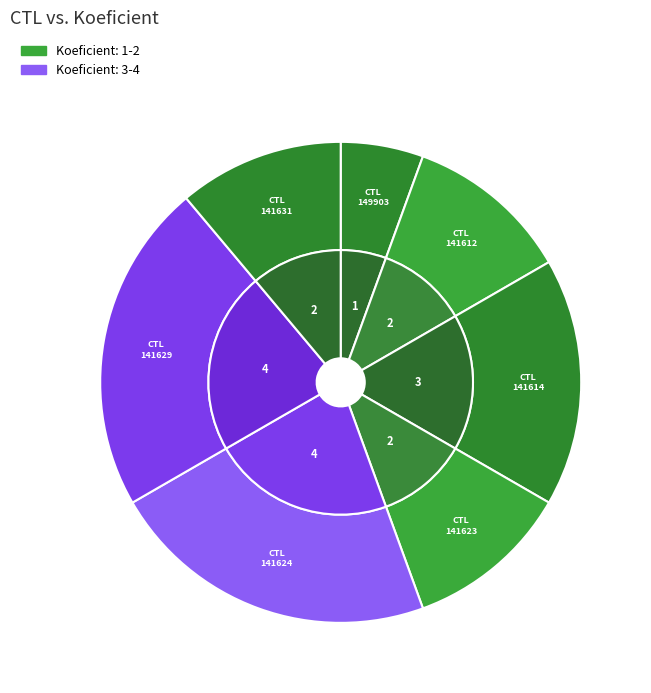

Is there a majority slice in this chart?

No